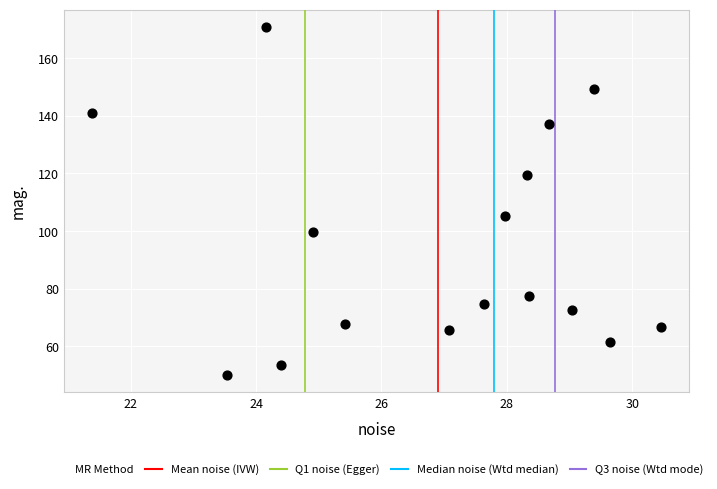

What Y value in the scatter plot is closest to 110?

105.4